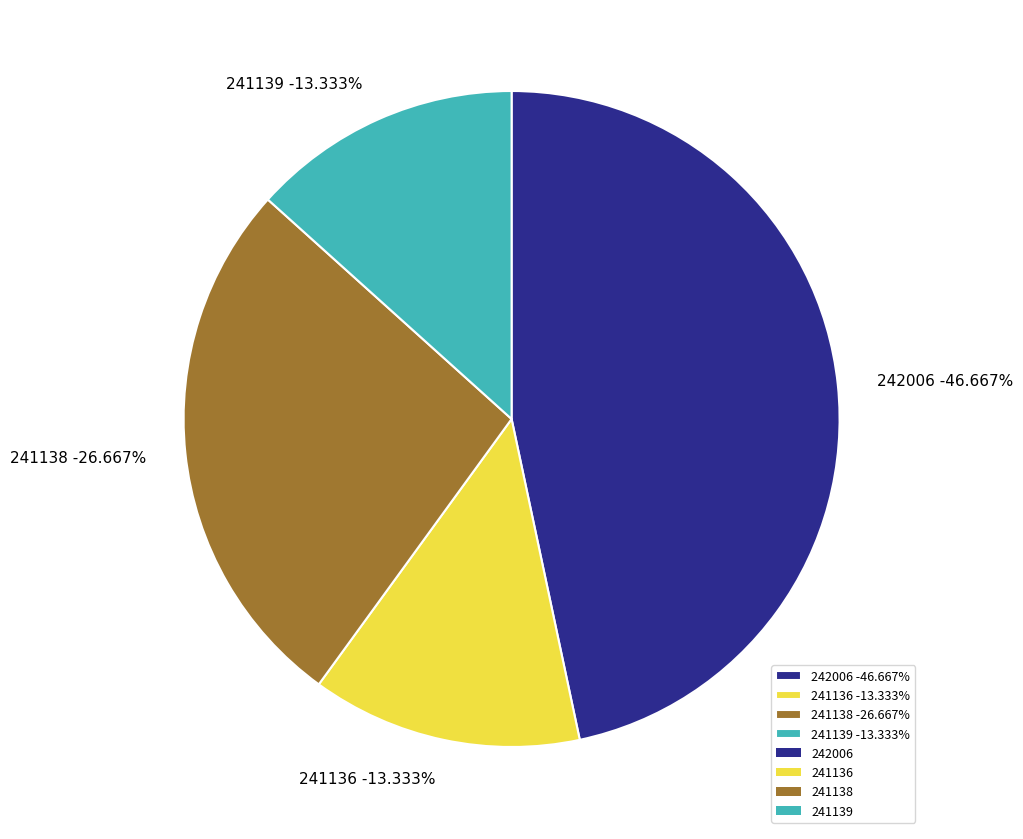

What portion of the pie excludes 241139?

86.7%